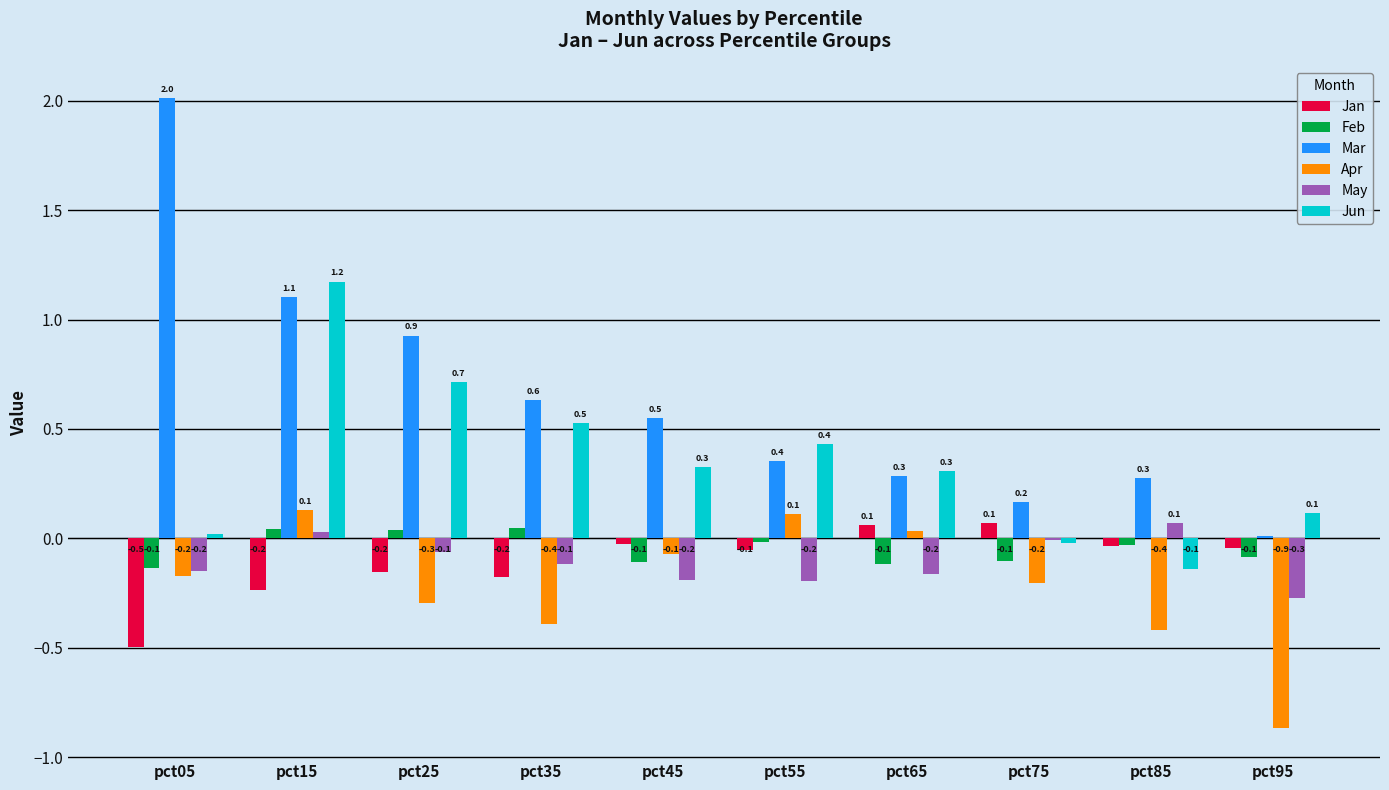

What are all the series names shown in the legend?

Jan, Feb, Mar, Apr, May, Jun